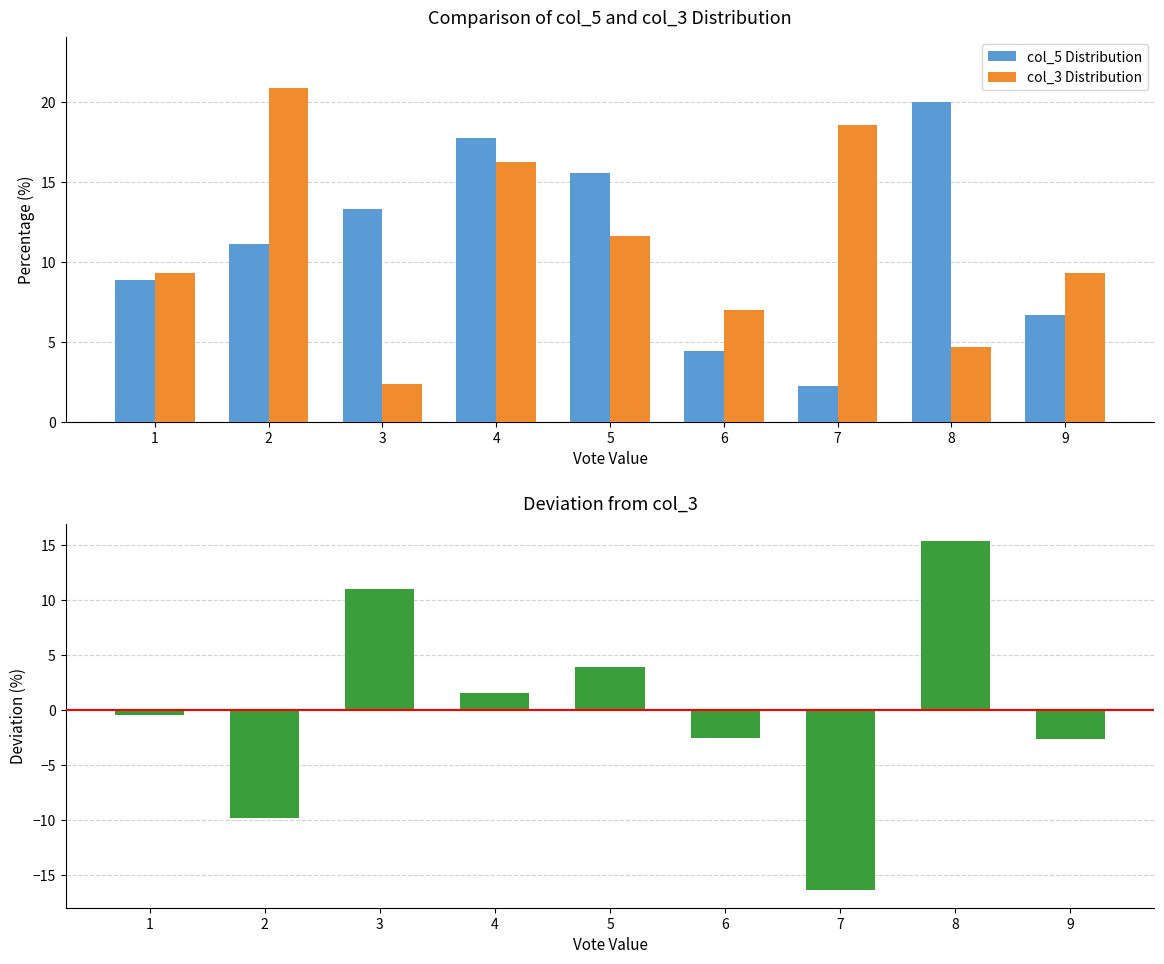

What is the value of the col_3 Distribution bar at the 7th from the left?

18.6